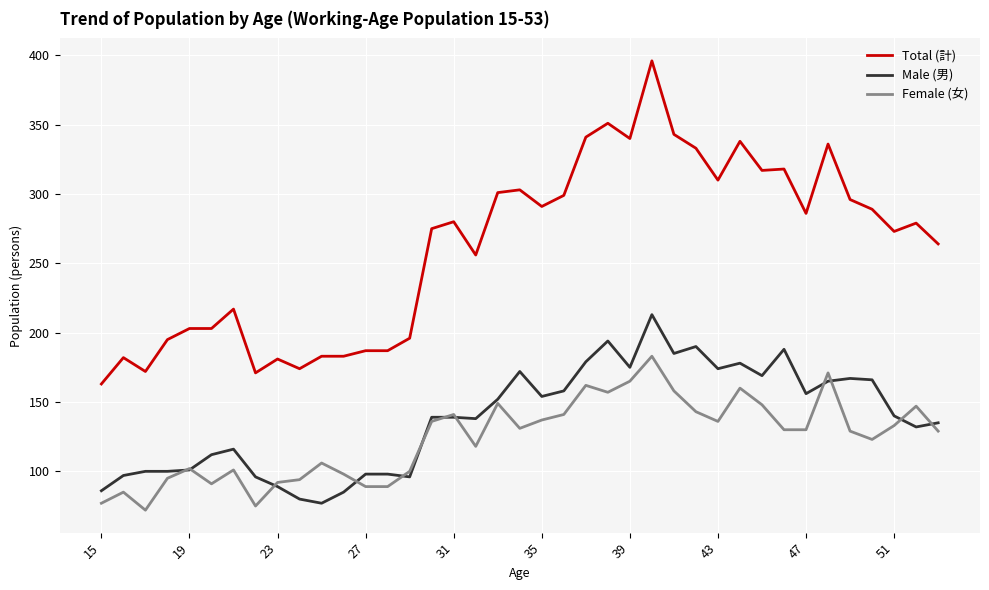

List the series in order of their peak value, lowest first.

Female (女), Male (男), Total (計)